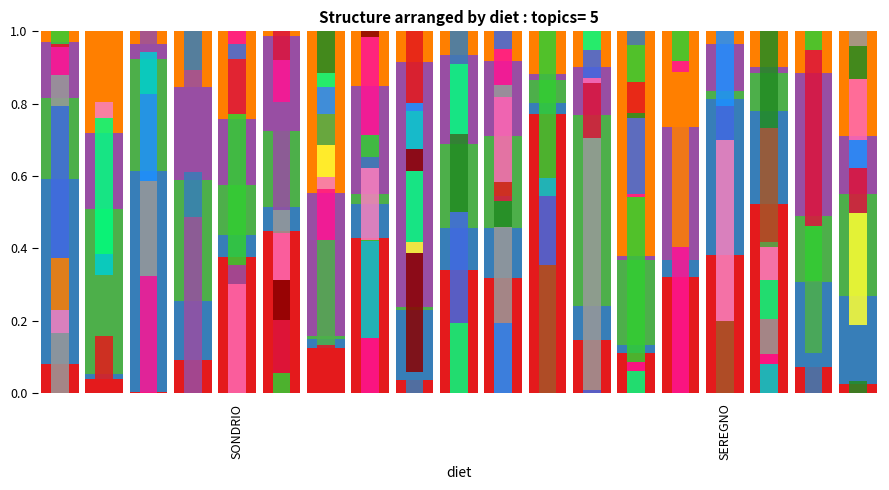

Which category has the lowest value across all series?

14